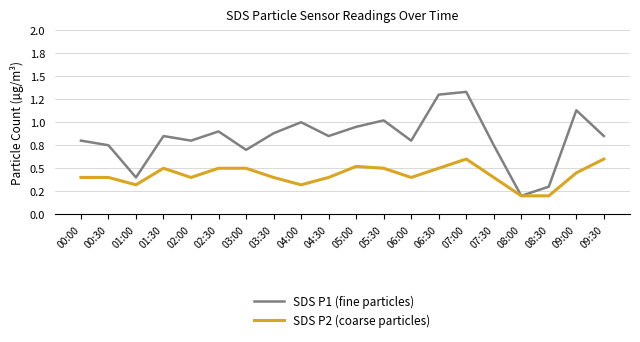

Is this an area chart (filled region under the line)?

No